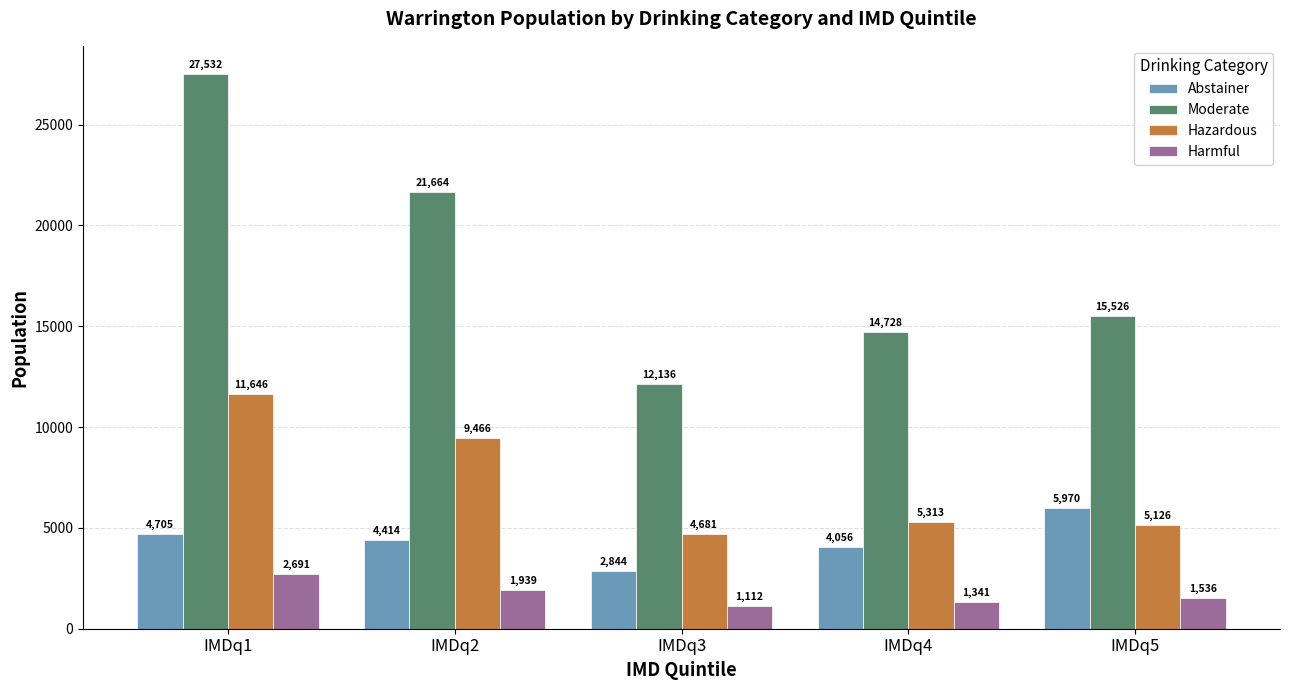

What is the maximum value for Moderate?

27532